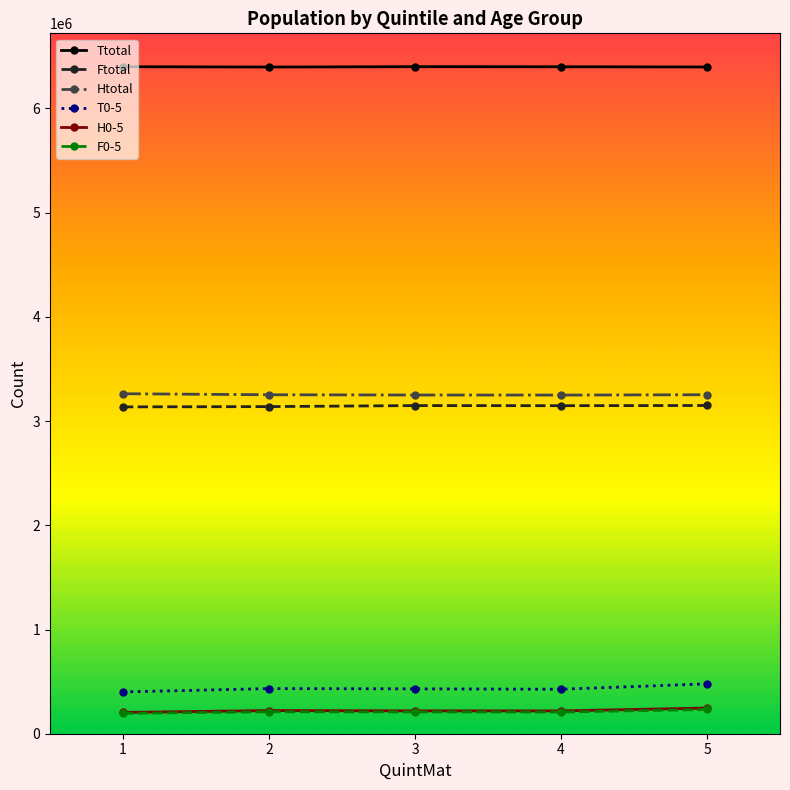

How many data points does each series have?

5